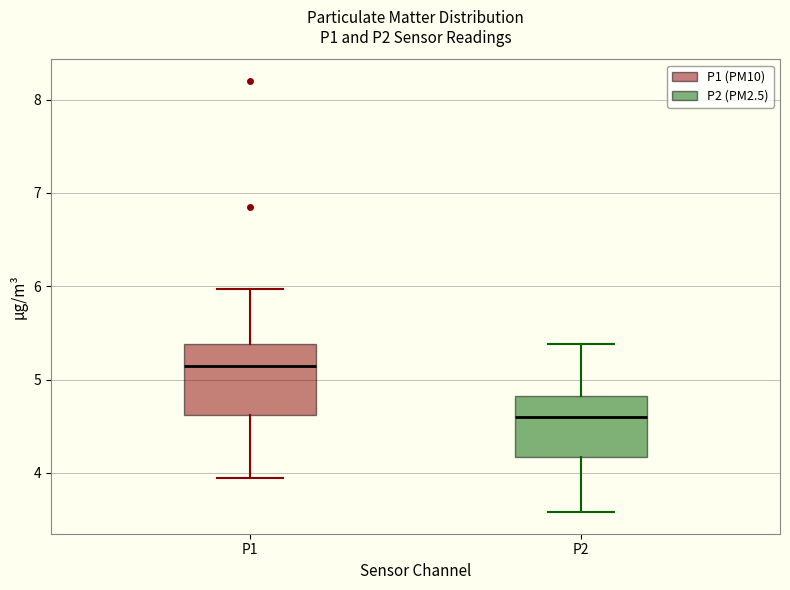

Reading left to right, transcribe this box plot: for each box, give where its median line is, the range the box spans, and where its two whiskers end, as read against the y-axis. The values are not printed on the chart, so give them approximately, as read against the axis.

P1: median 5.2, box 4.6 to 5.4, whiskers 4.0 to 6.0
P2: median 4.6, box 4.2 to 4.8, whiskers 3.6 to 5.4